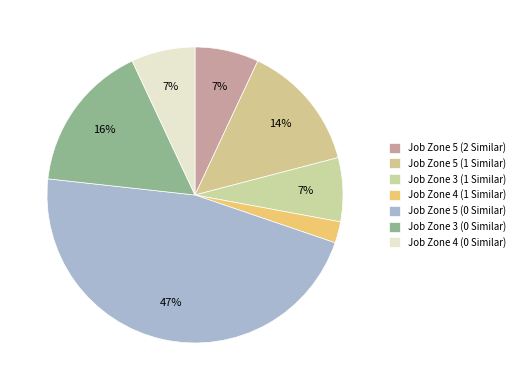

To the nearest percent, what is the difference between the Job Zone 3 (1 Similar) and Job Zone 5 (1 Similar) slice percentages?

7%